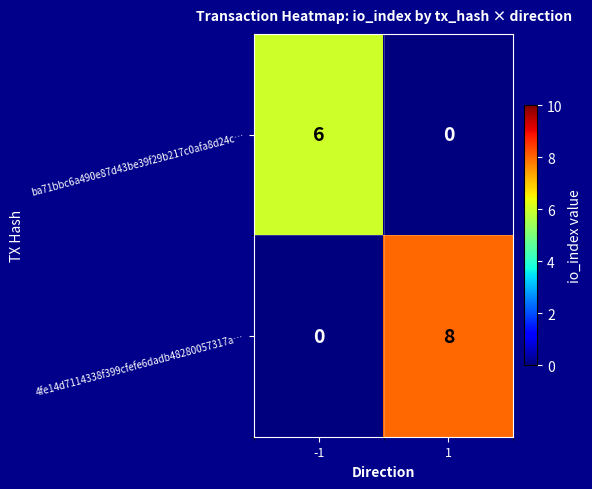

Which series has the widest spread of values?

4fe14d7114338f399cfefe6dadb48280057317a…